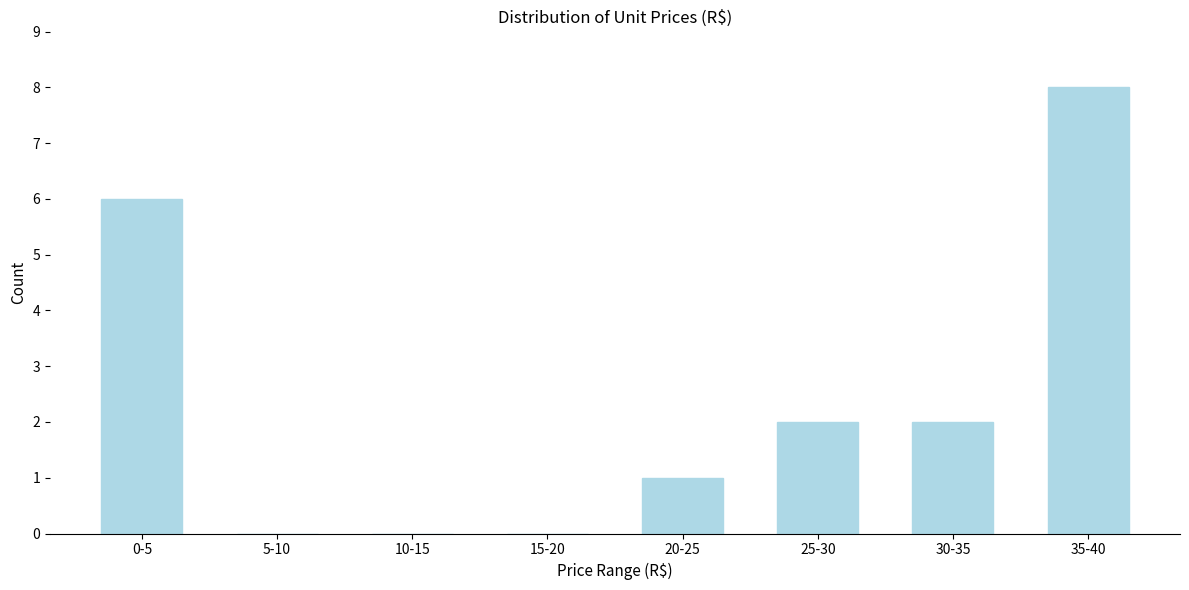

Reading left to right, transcribe all the data shown in this chart.

0-5=6	5-10=0	10-15=0	15-20=0	20-25=1	25-30=2	30-35=2	35-40=8